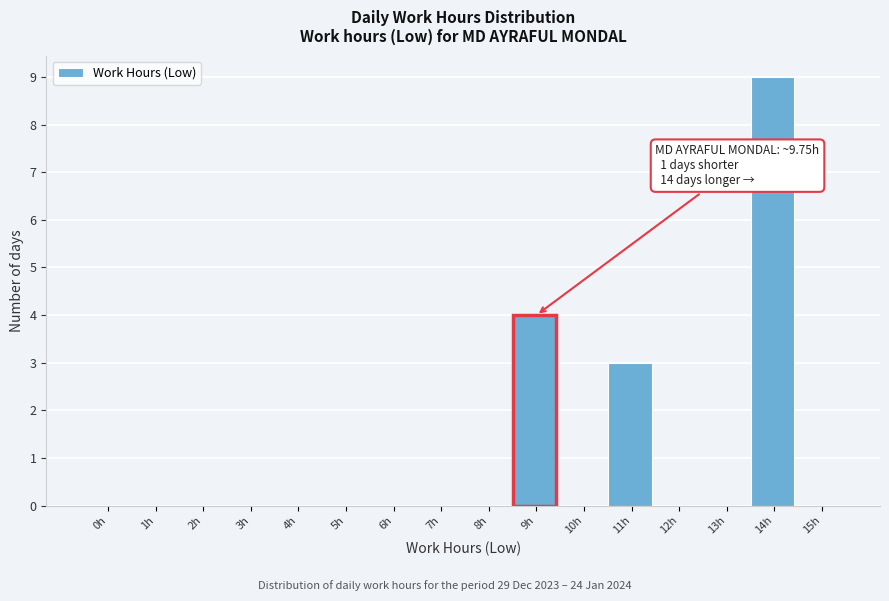

Reading left to right, extract all data points from this chart.

0h=0	1h=0	2h=0	3h=0	4h=0	5h=0	6h=0	7h=0	8h=0	9h=4	10h=0	11h=3	12h=0	13h=0	14h=9	15h=0